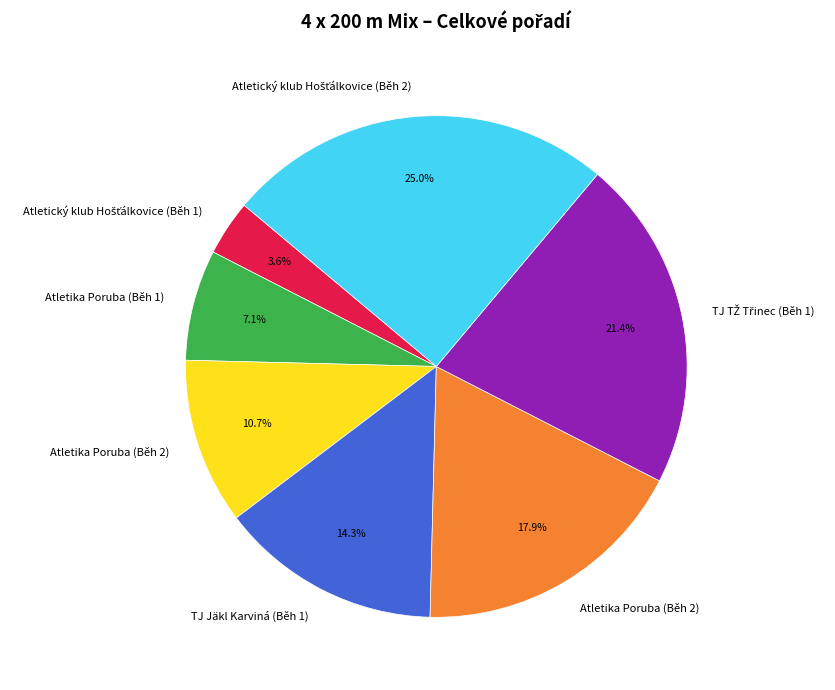

Does any single category account for the majority?

No